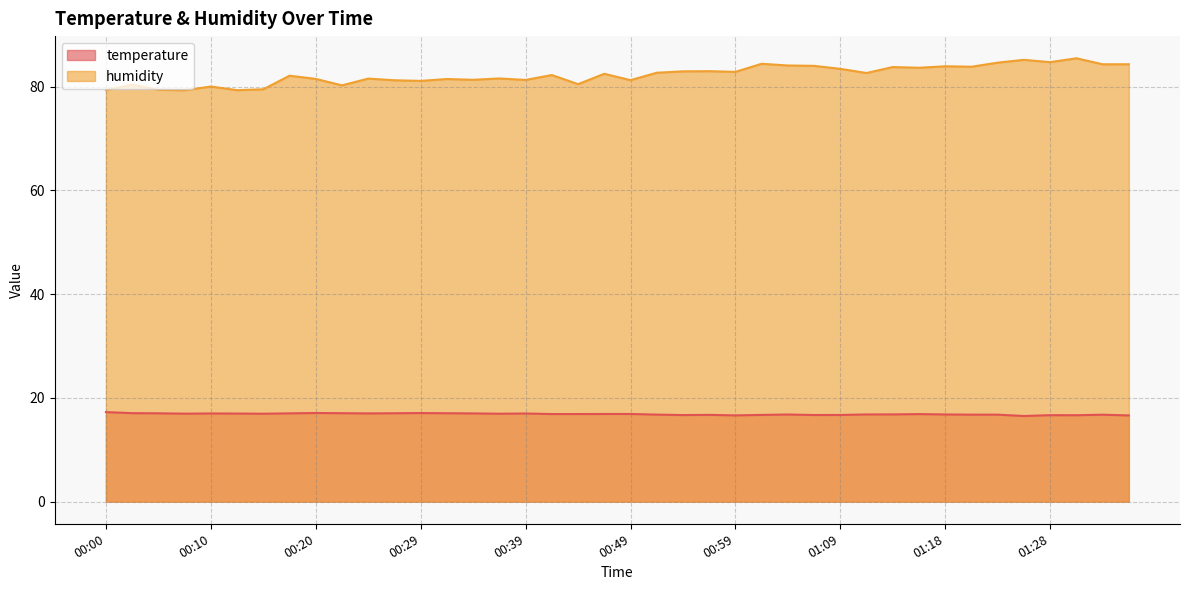

What is the label of the 27th point from the right?

00:32